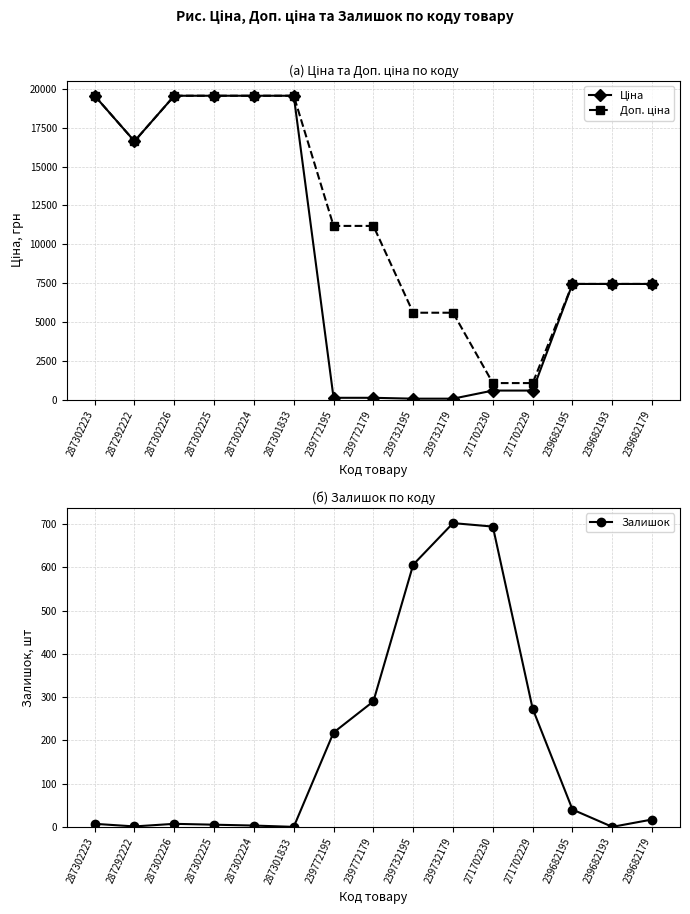

At which category does Ціна reach its first local valley?

287292222